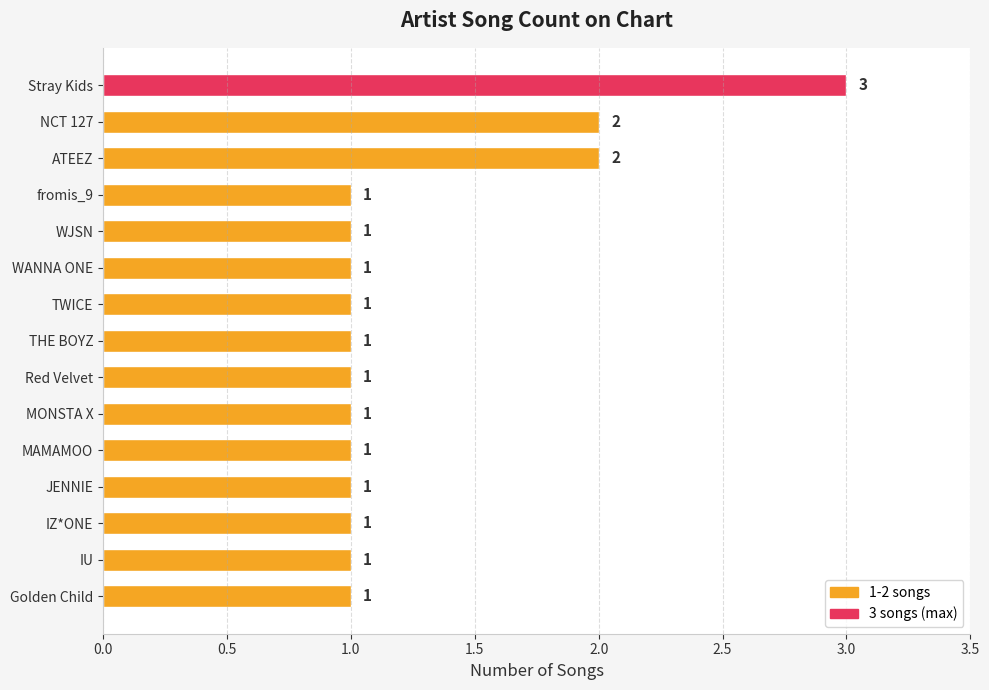

What is the sum of all values?

19